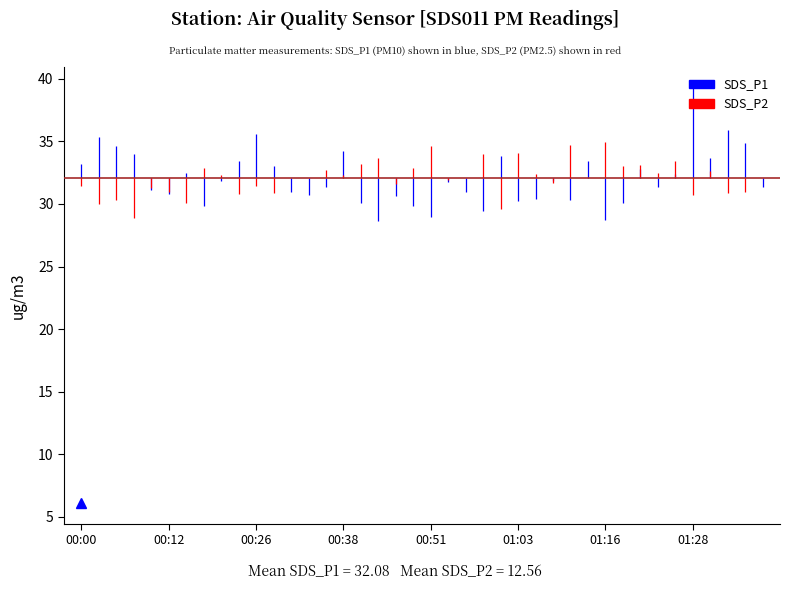

What is the difference between the highest and lowest values at 00:12?

1.8